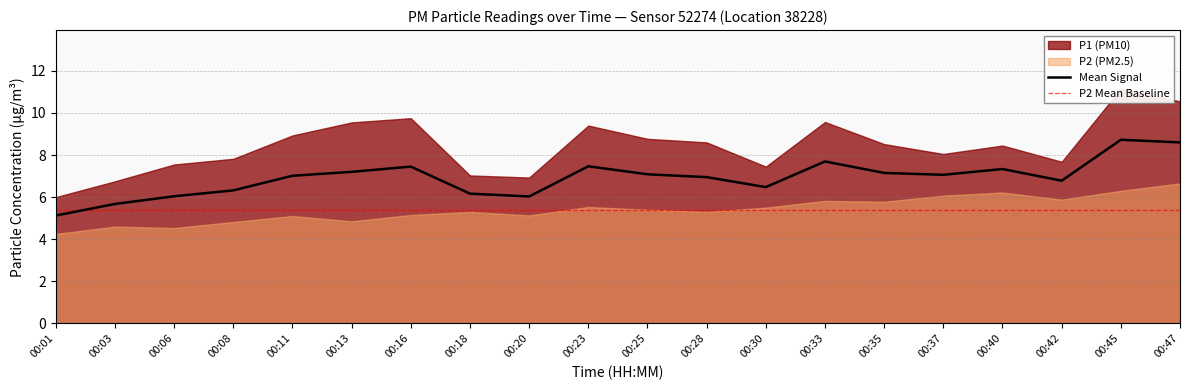

What is the sum of the Mean Signal values at 00:25 and 00:45?

15.8